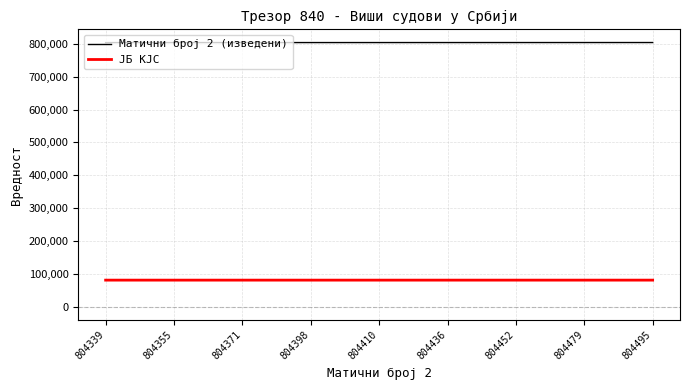

True or false: Матични број 2 (изведени) and ЈБ КЈС cross at least once.

False